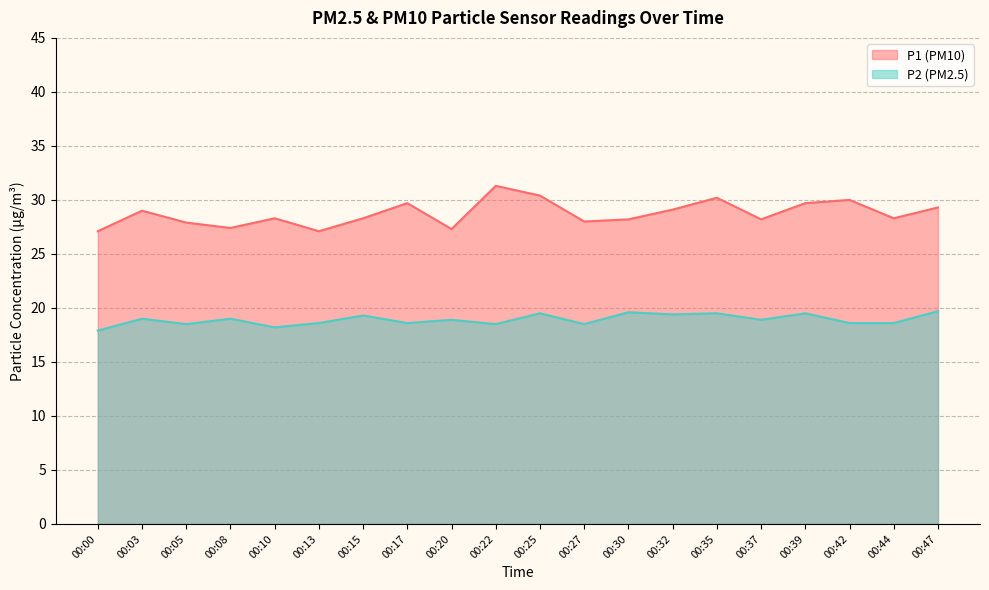

Reading left to right, extract all data points from this chart.

P1: 00:00=27.1	00:03=29.0	00:05=27.9	00:08=27.4	00:10=28.3	00:13=27.1	00:15=28.3	00:17=29.7	00:20=27.3	00:22=31.3	00:25=30.4	00:27=28.0	00:30=28.2	00:32=29.1	00:35=30.2	00:37=28.2	00:39=29.7	00:42=30.0	00:44=28.3	00:47=29.3
P2: 00:00=17.9	00:03=19.0	00:05=18.5	00:08=19.0	00:10=18.2	00:13=18.6	00:15=19.3	00:17=18.6	00:20=18.9	00:22=18.5	00:25=19.5	00:27=18.5	00:30=19.6	00:32=19.4	00:35=19.5	00:37=18.9	00:39=19.5	00:42=18.6	00:44=18.6	00:47=19.7